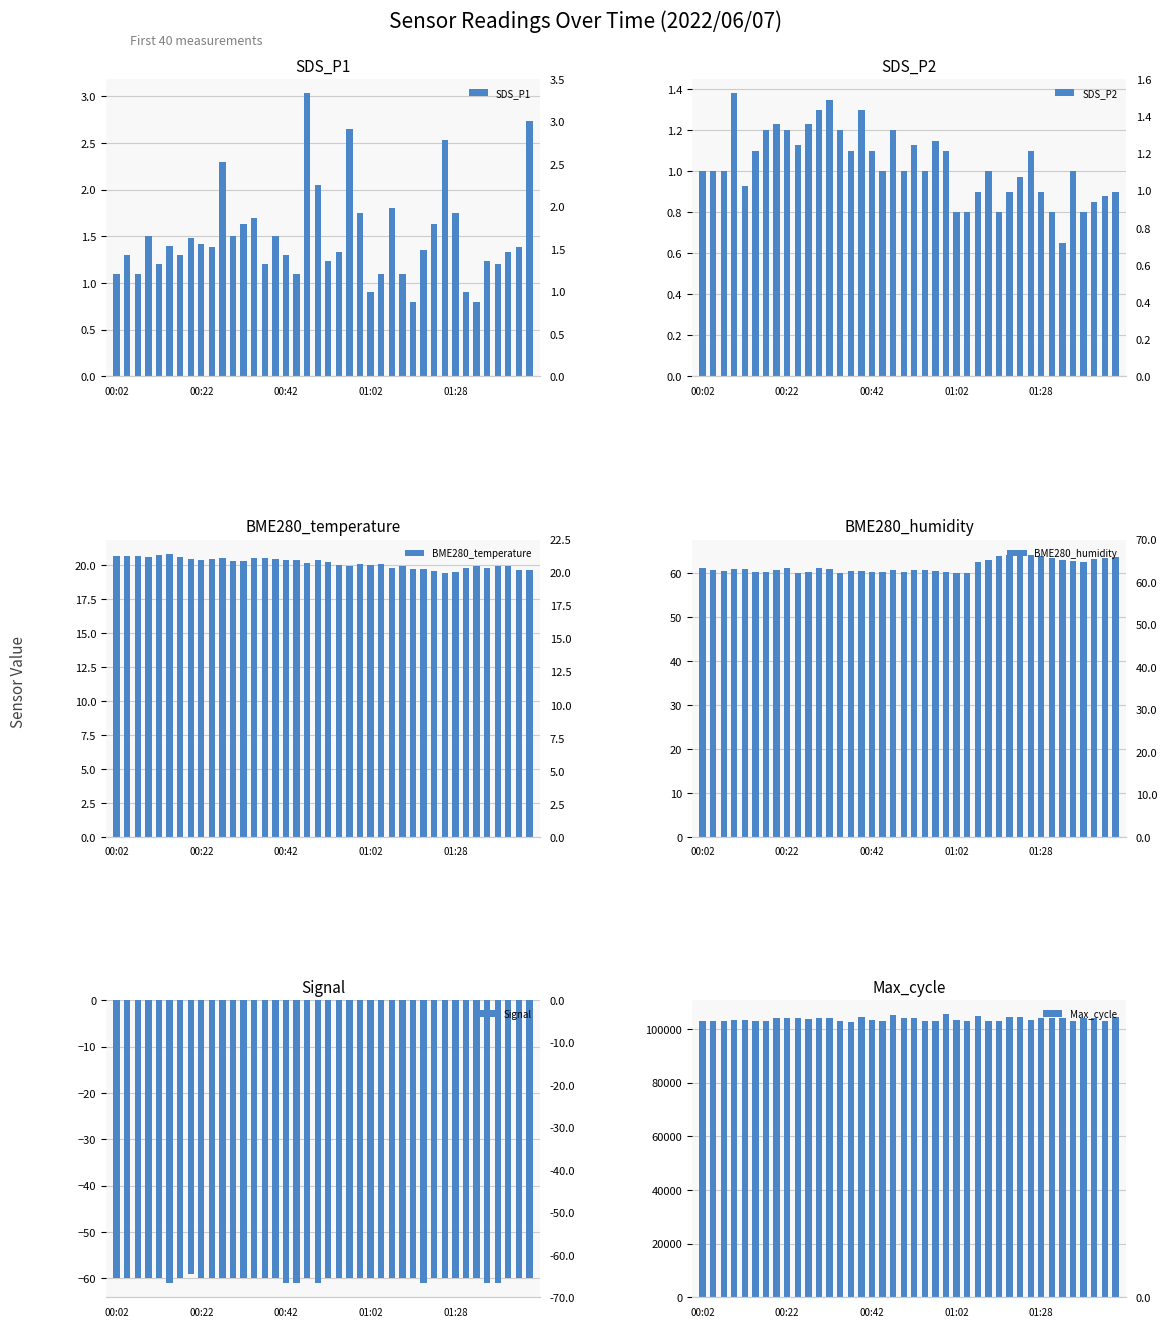

What is the difference between the second highest and minimum values in the SDS_P1 series?

1.9